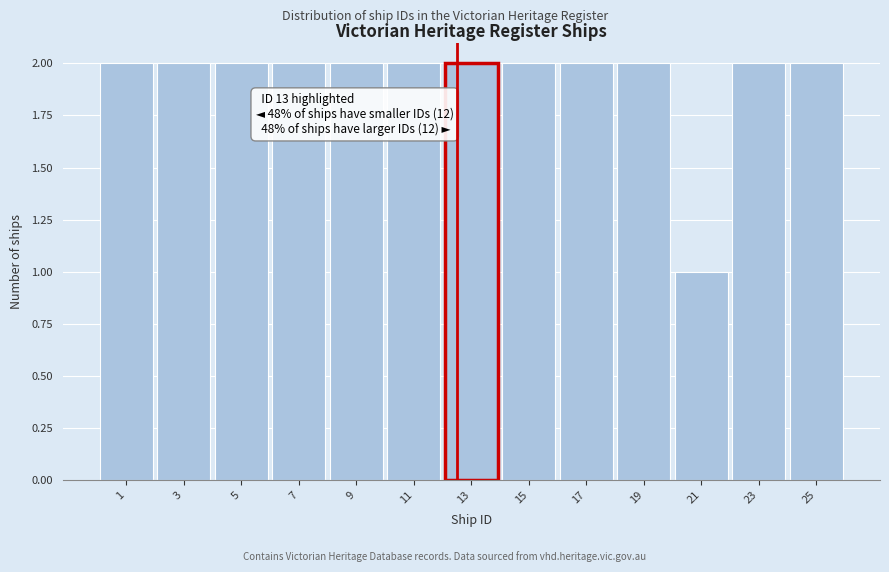

Reading left to right, what are all the values shown in this chart?

1=2	3=2	5=2	7=2	9=2	11=2	13=2	15=2	17=2	19=2	21=1	23=2	25=2